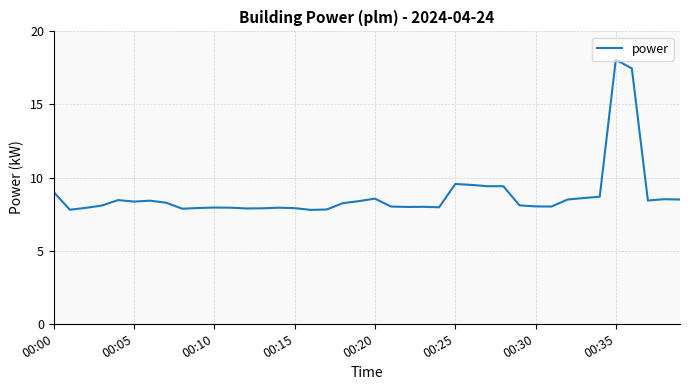

What is the difference between the maximum and minimum values?

10.3